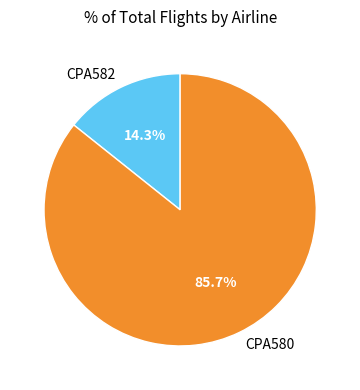

True or false: CPA580 accounts for 86% of the total.

True